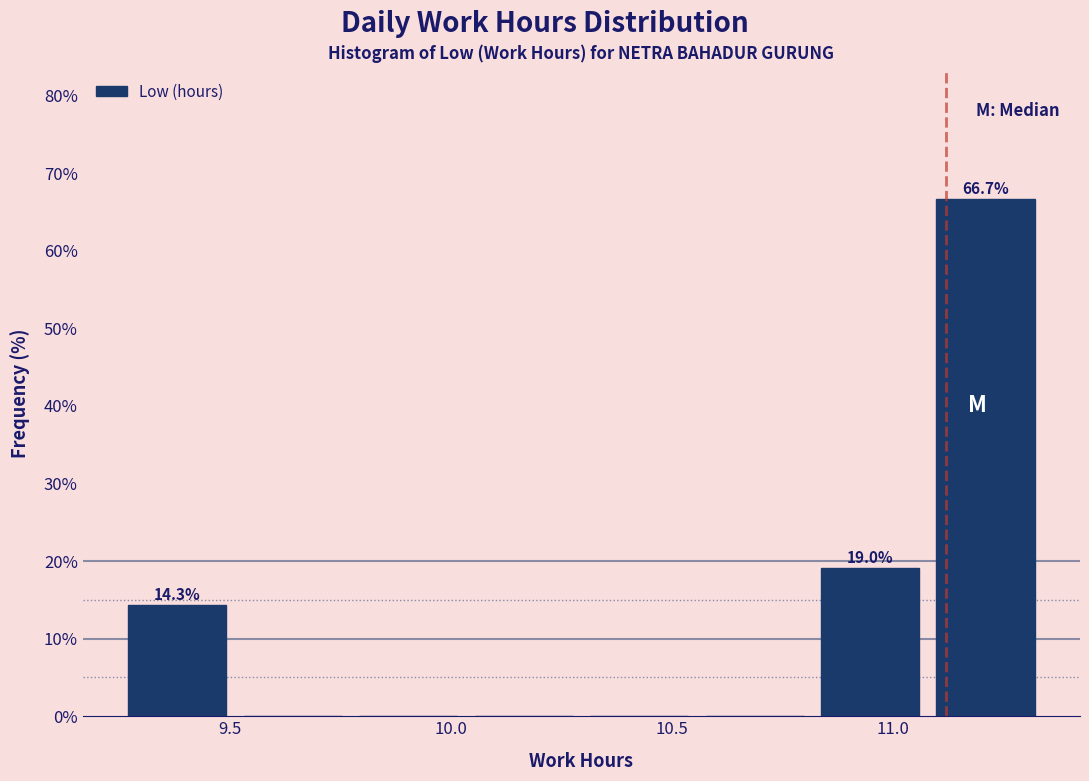

Over which range of the x-axis is the bar tallest?

11.10 to 11.35